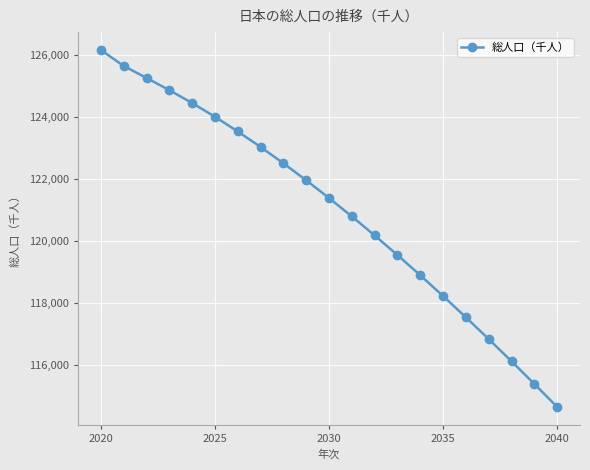

What is the value of the 2nd point from the left?

125630.9